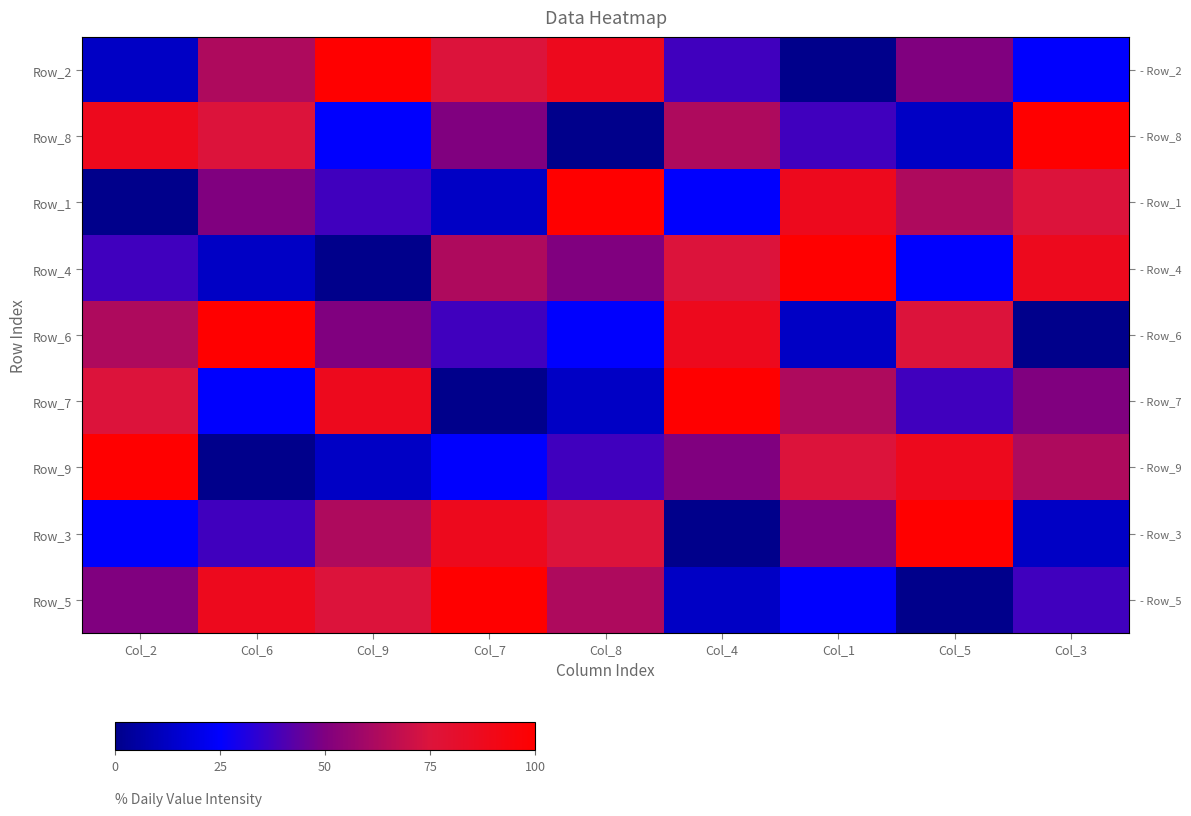

Reading left to right, transcribe all the data shown in this chart.

Row_2: Col_2=12.5	Col_6=62.5	Col_9=100.0	Col_7=75.0	Col_8=87.5	Col_4=37.5	Col_1=0.0	Col_5=50.0	Col_3=25.0
Row_8: Col_2=87.5	Col_6=75.0	Col_9=25.0	Col_7=50.0	Col_8=0.0	Col_4=62.5	Col_1=37.5	Col_5=12.5	Col_3=100.0
Row_1: Col_2=0.0	Col_6=50.0	Col_9=37.5	Col_7=12.5	Col_8=100.0	Col_4=25.0	Col_1=87.5	Col_5=62.5	Col_3=75.0
Row_4: Col_2=37.5	Col_6=12.5	Col_9=0.0	Col_7=62.5	Col_8=50.0	Col_4=75.0	Col_1=100.0	Col_5=25.0	Col_3=87.5
Row_6: Col_2=62.5	Col_6=100.0	Col_9=50.0	Col_7=37.5	Col_8=25.0	Col_4=87.5	Col_1=12.5	Col_5=75.0	Col_3=0.0
Row_7: Col_2=75.0	Col_6=25.0	Col_9=87.5	Col_7=0.0	Col_8=12.5	Col_4=100.0	Col_1=62.5	Col_5=37.5	Col_3=50.0
Row_9: Col_2=100.0	Col_6=0.0	Col_9=12.5	Col_7=25.0	Col_8=37.5	Col_4=50.0	Col_1=75.0	Col_5=87.5	Col_3=62.5
Row_3: Col_2=25.0	Col_6=37.5	Col_9=62.5	Col_7=87.5	Col_8=75.0	Col_4=0.0	Col_1=50.0	Col_5=100.0	Col_3=12.5
Row_5: Col_2=50.0	Col_6=87.5	Col_9=75.0	Col_7=100.0	Col_8=62.5	Col_4=12.5	Col_1=25.0	Col_5=0.0	Col_3=37.5